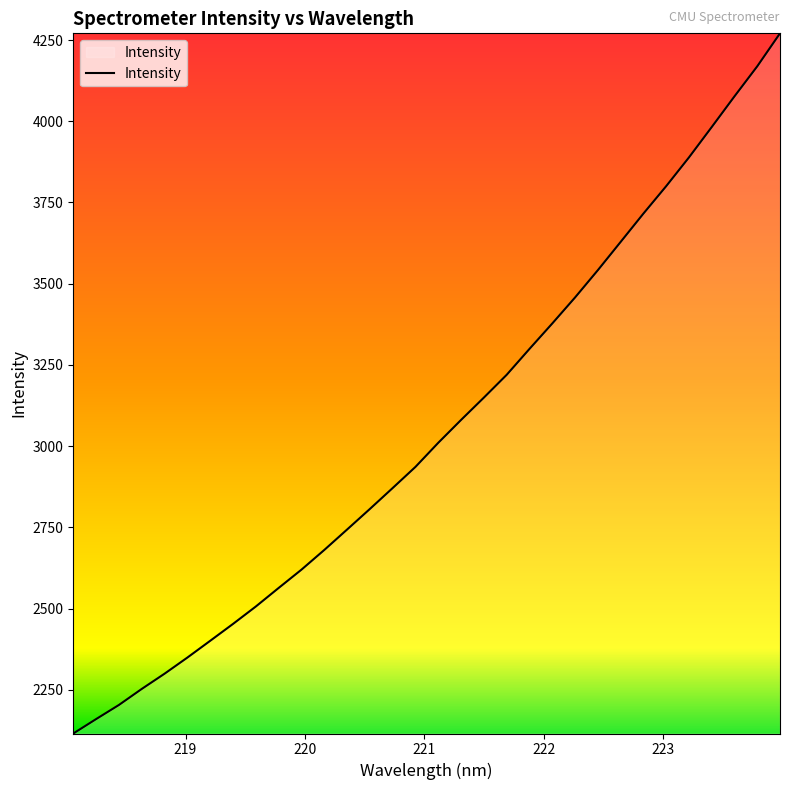

What is the maximum value shown in the chart?

4270.6